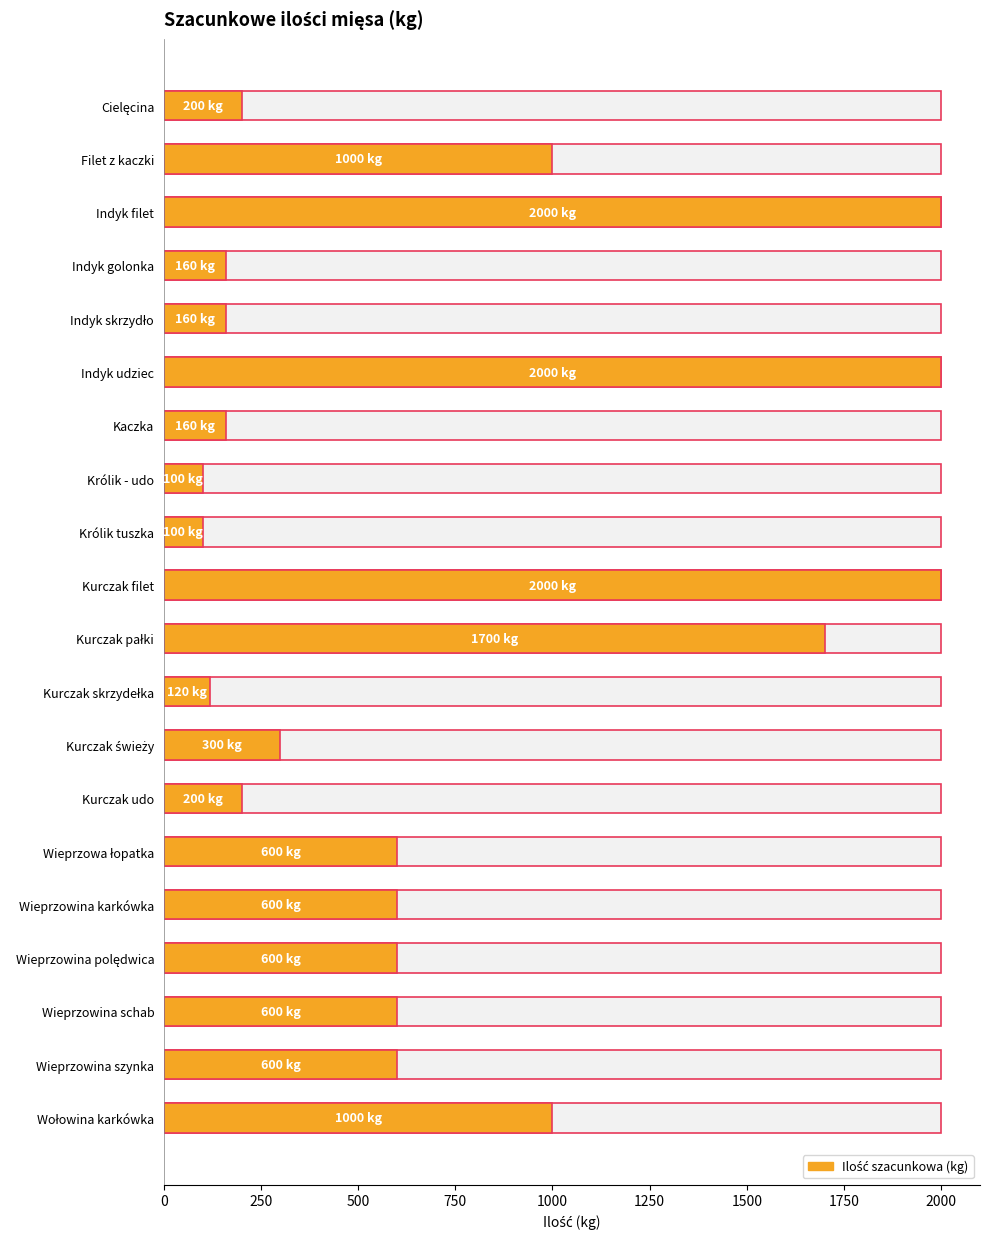

Is it true that the value at Kaczka is 231?

False